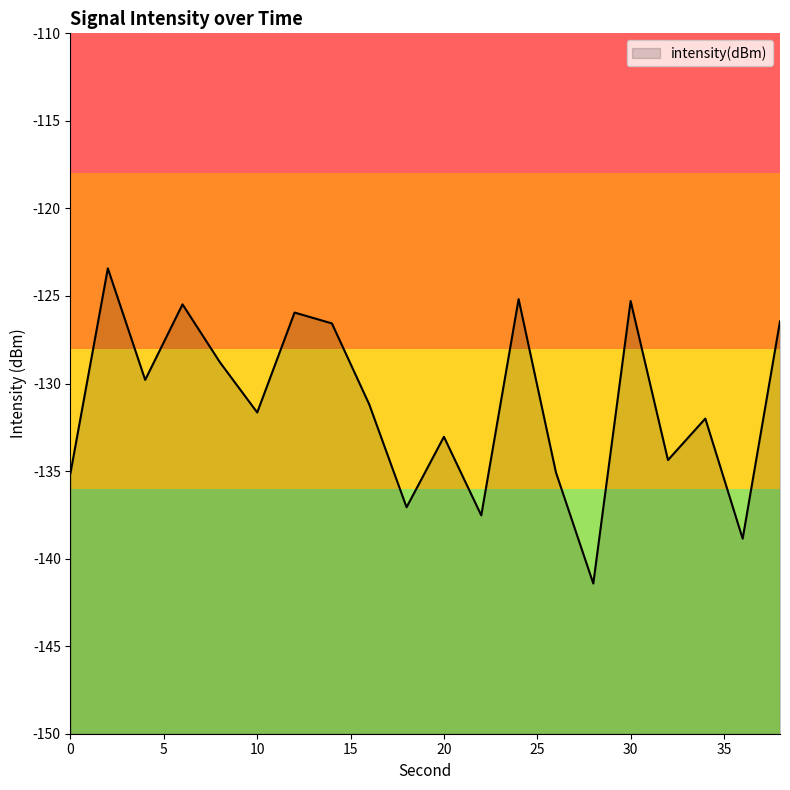

At which label does the data first exceed -131?

2